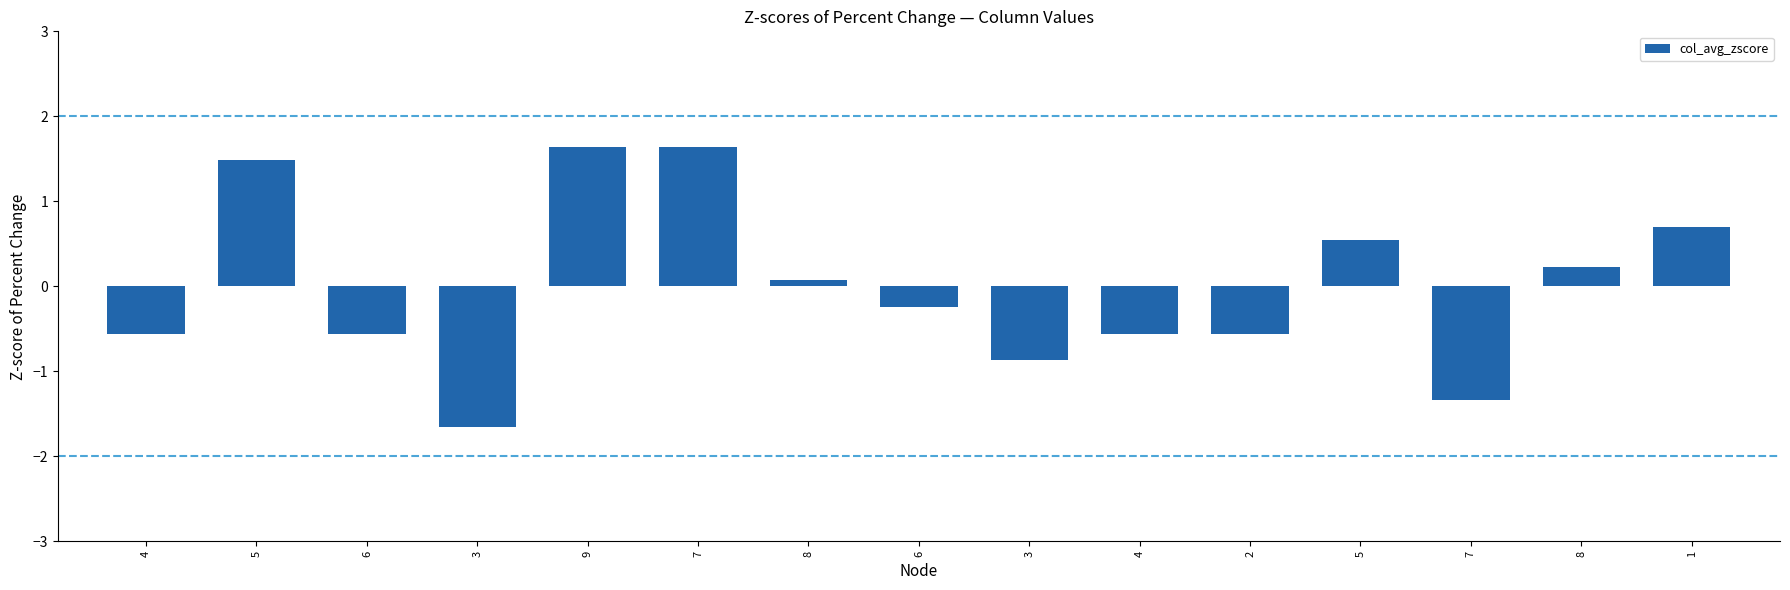

List the labels in order of value, smallest first.

3, 7, 3, 4, 6, 4, 2, 6, 8, 8, 5, 1, 5, 9, 7